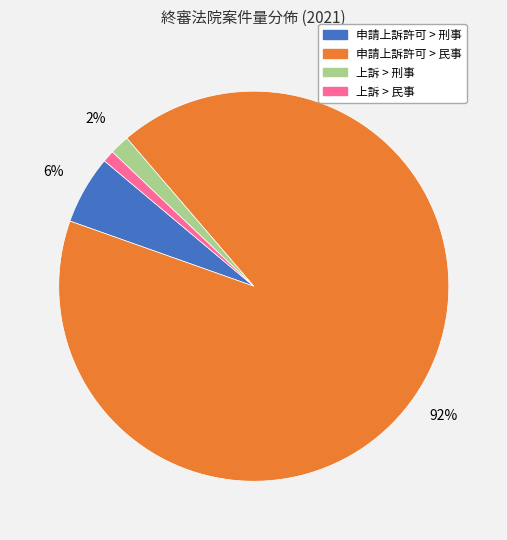

To the nearest percent, what is the average slice percentage?

25%